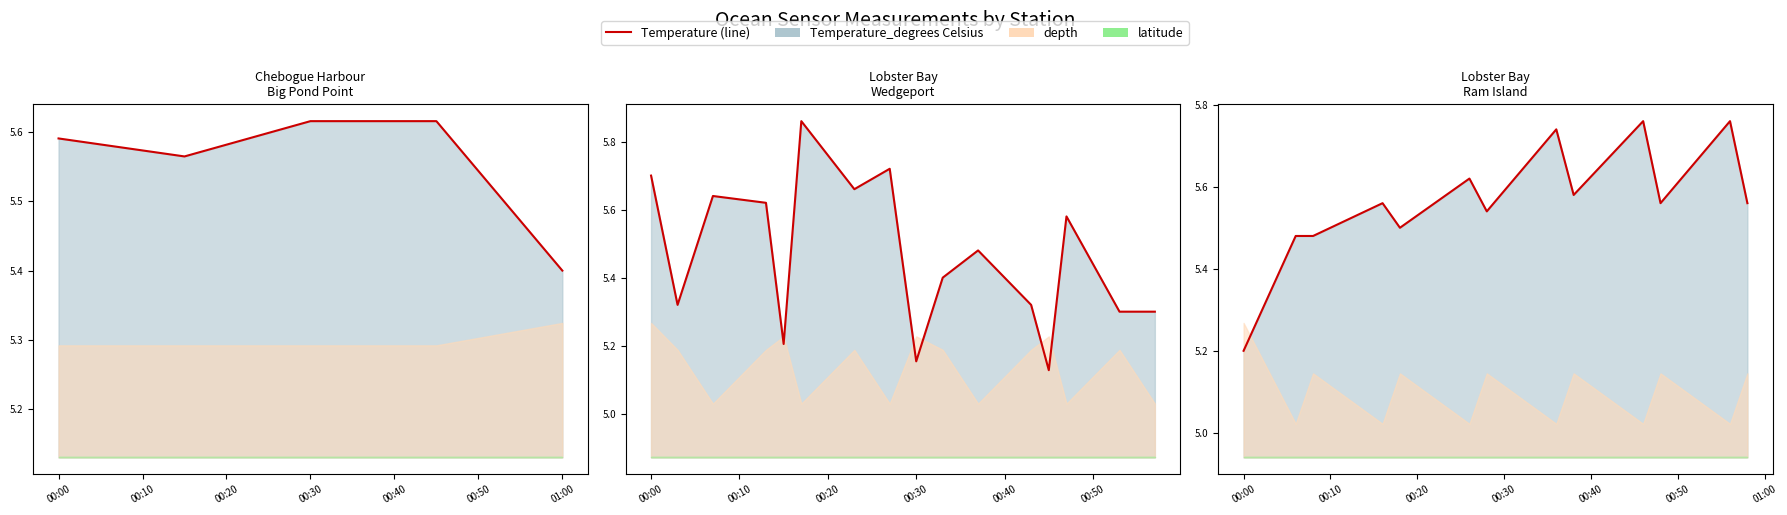

At which category does the data reach its first local peak?

00:30